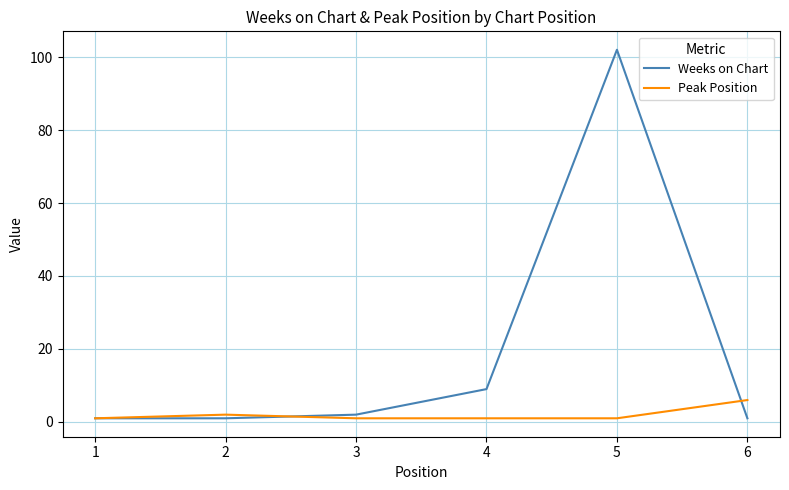

What is the difference between the Peak Position values at 5 and 1?

0